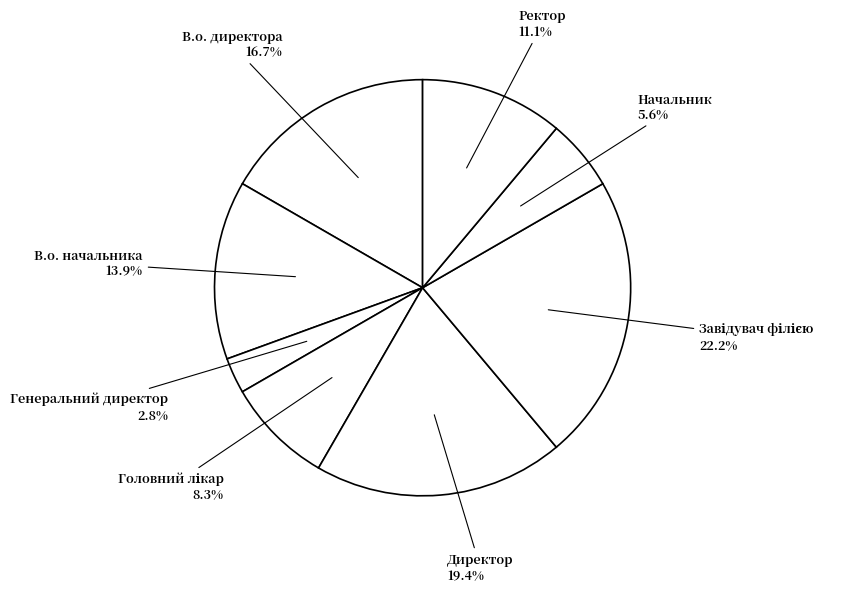

How many segments does this pie chart have?

8